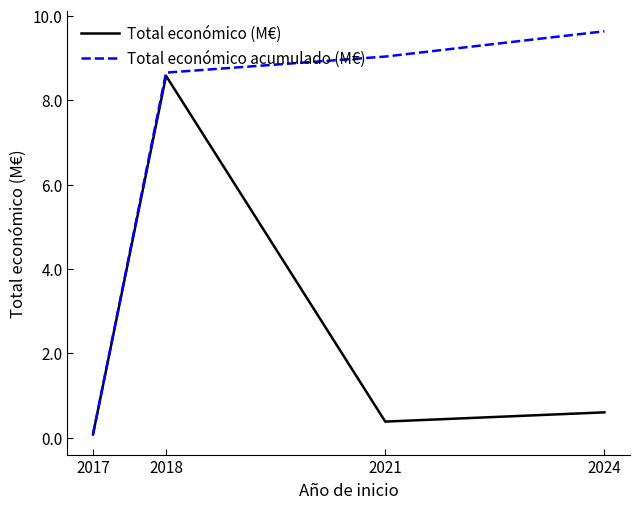

Which series has the largest range (max minus min)?

Total económico acumulado (M€)